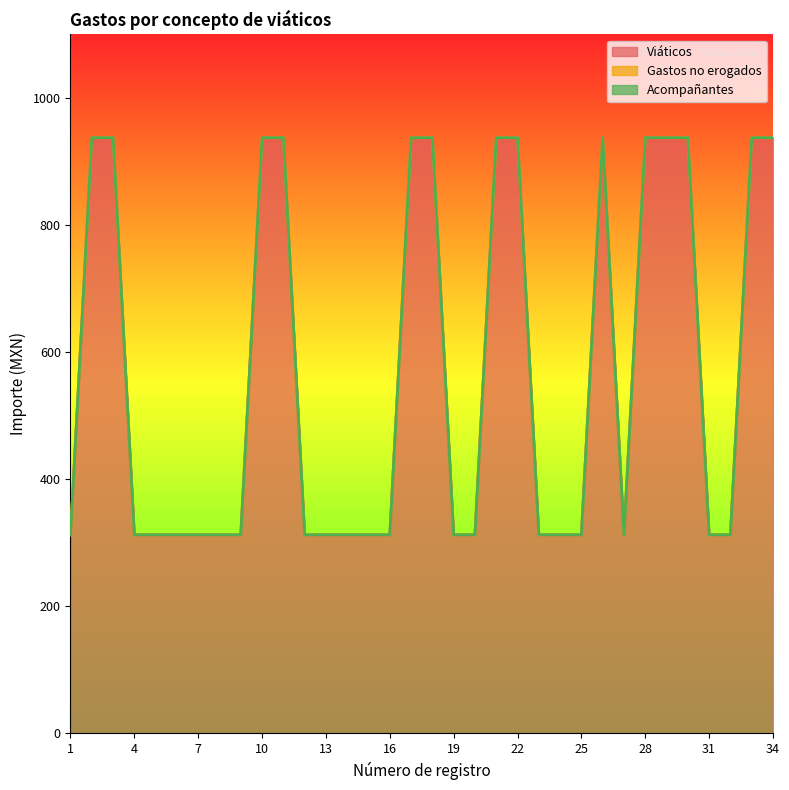

What is the average value of the Viáticos series?

569.9